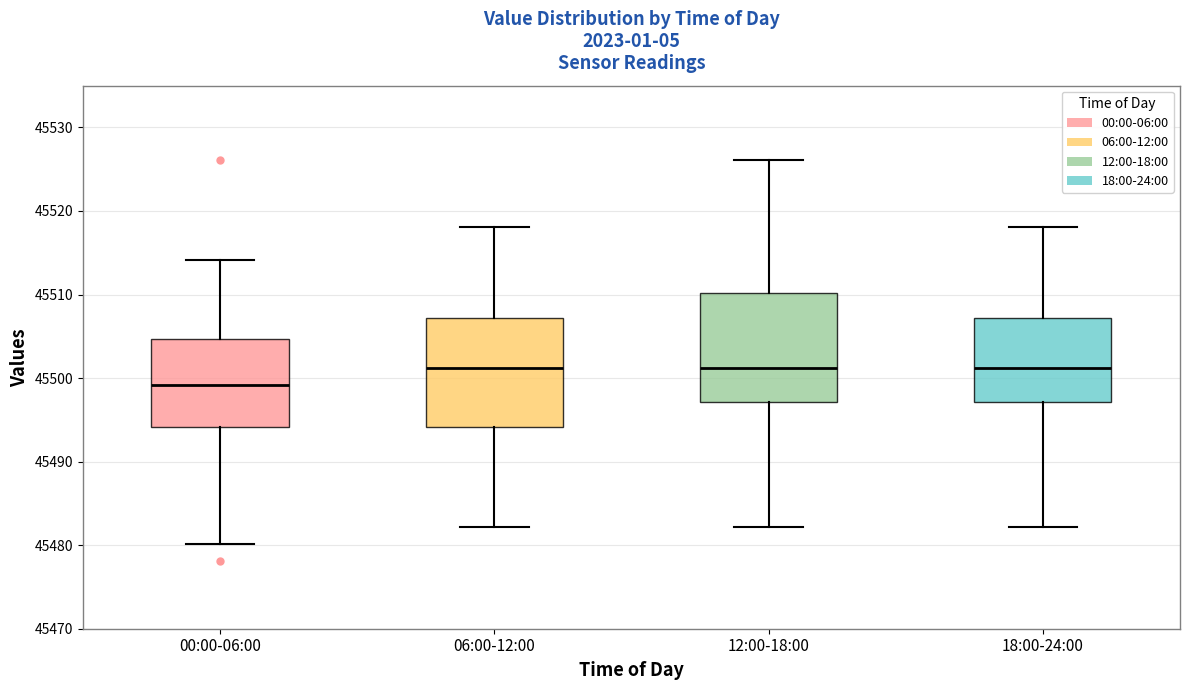

Reading left to right, read every box against the y-axis: the position of its median line, the range the box covers, and the ends of its whiskers. The values are not printed on the chart, so give them approximately, as read against the axis.

00:00-06:00: median 45499, box 45494 to 45505, whiskers 45480 to 45514
06:00-12:00: median 45501, box 45494 to 45507, whiskers 45482 to 45518
12:00-18:00: median 45501, box 45497 to 45510, whiskers 45482 to 45526
18:00-24:00: median 45501, box 45497 to 45507, whiskers 45482 to 45518